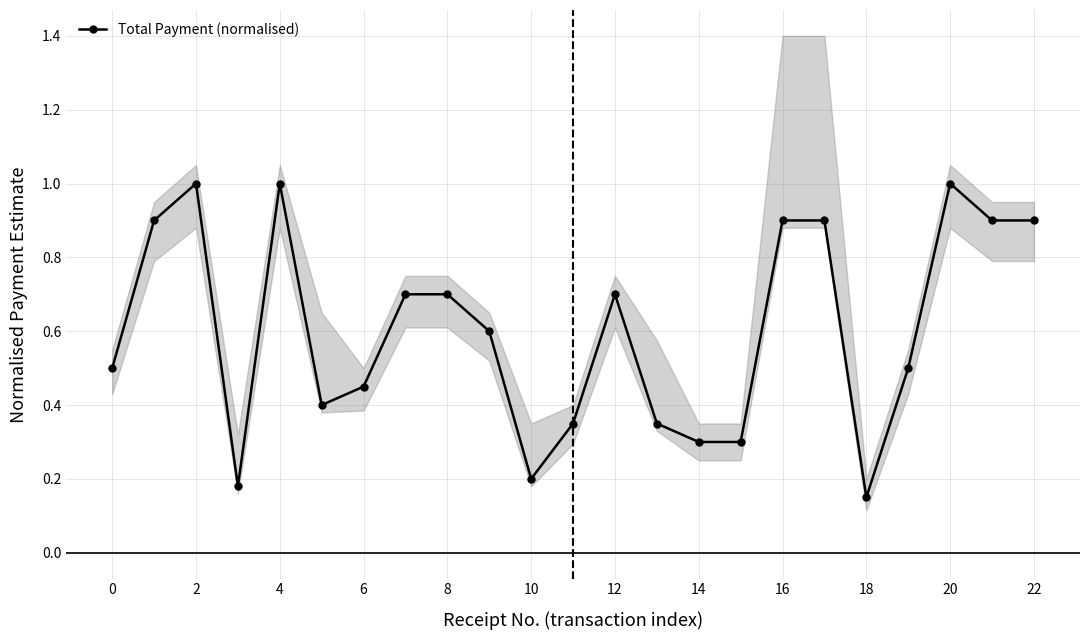

The Total Payment (normalised) series shows 0.5 at 20. True or false?

False